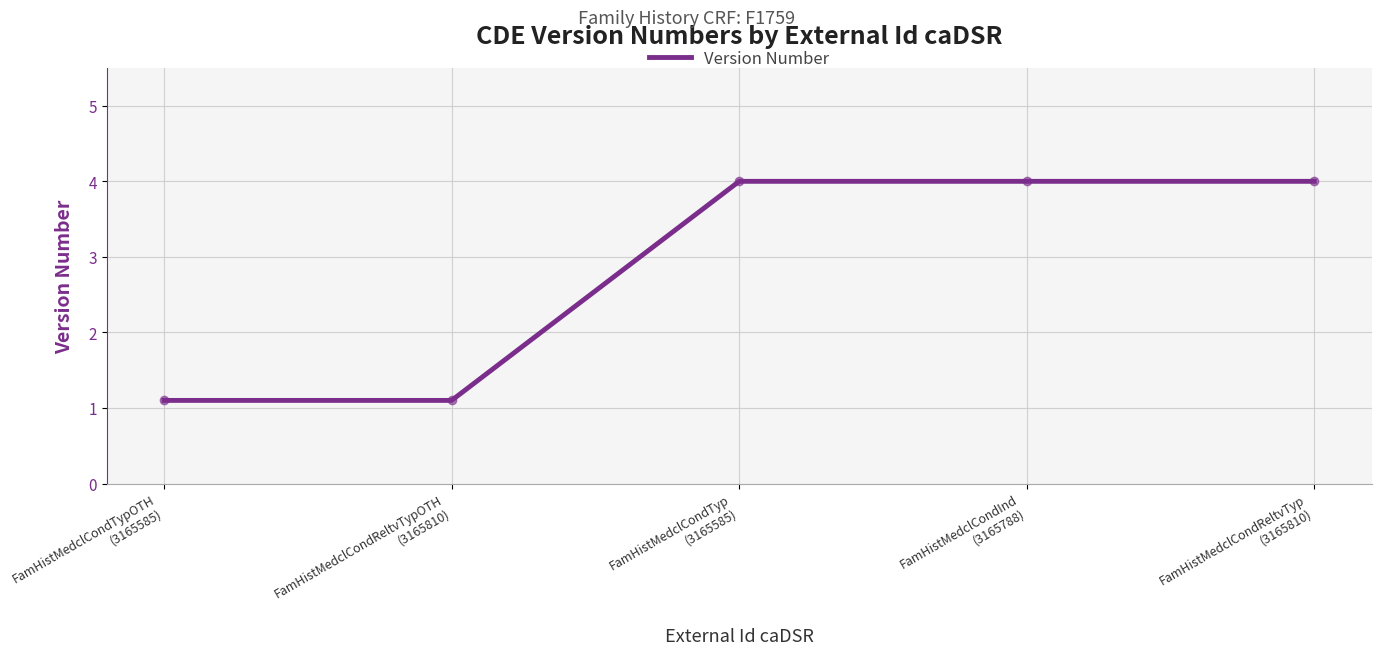

What is the greatest value displayed?

4.0